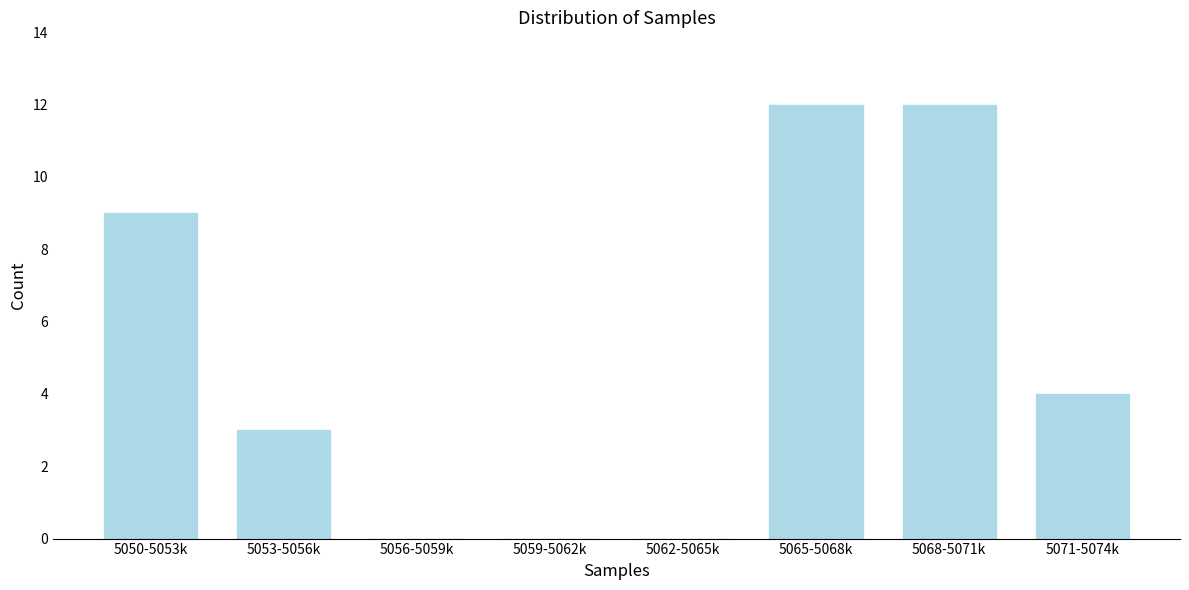

Reading left to right, what are all the values shown in this chart?

5050-5053k=9	5053-5056k=3	5056-5059k=0	5059-5062k=0	5062-5065k=0	5065-5068k=12	5068-5071k=12	5071-5074k=4